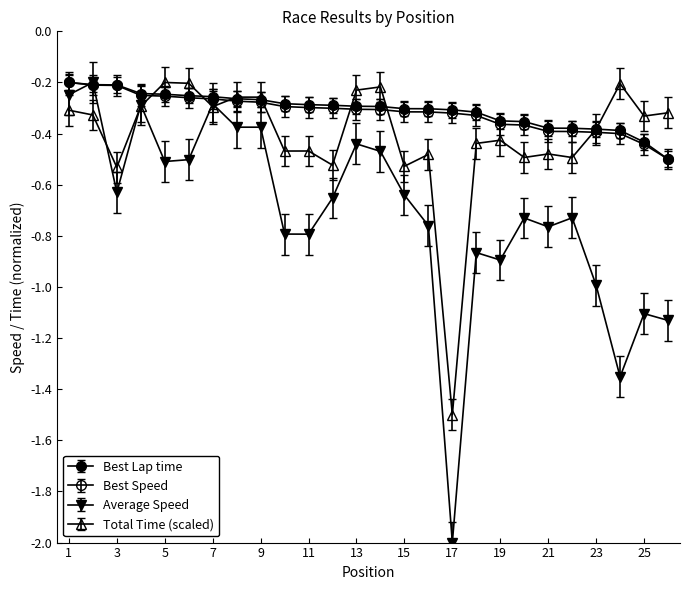

Count the number of data series in this chart.

4